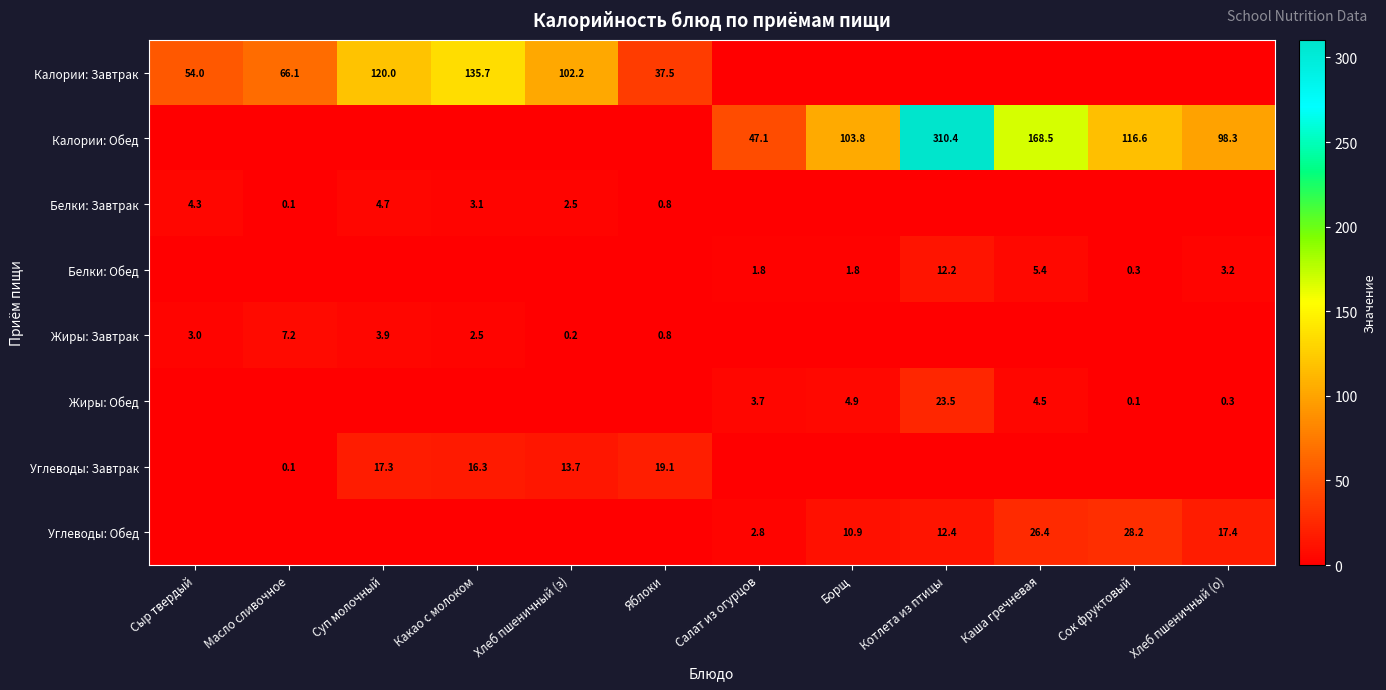

Is it true that Калории: Завтрак equals 24.3 at Сыр твердый?

False